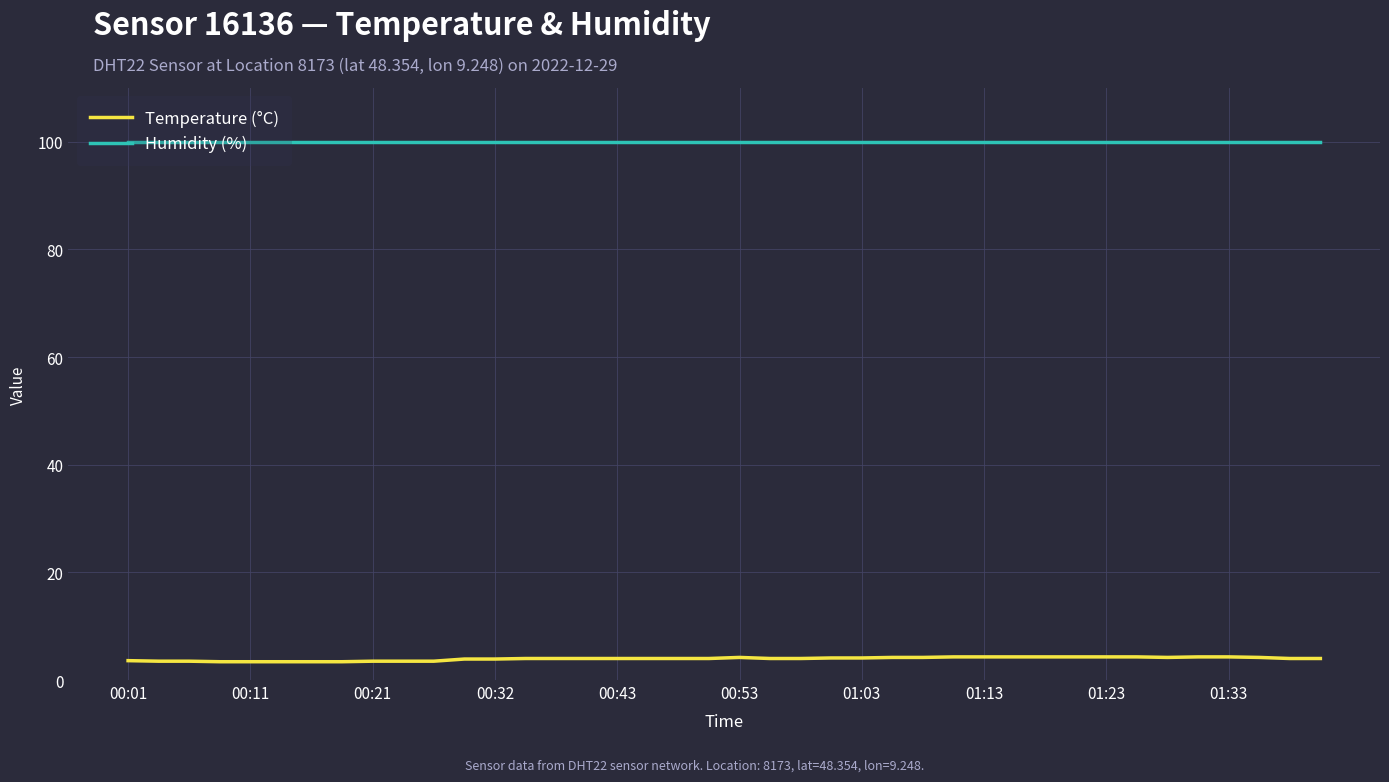

What are all the series names shown in the legend?

Temperature (°C), Humidity (%)